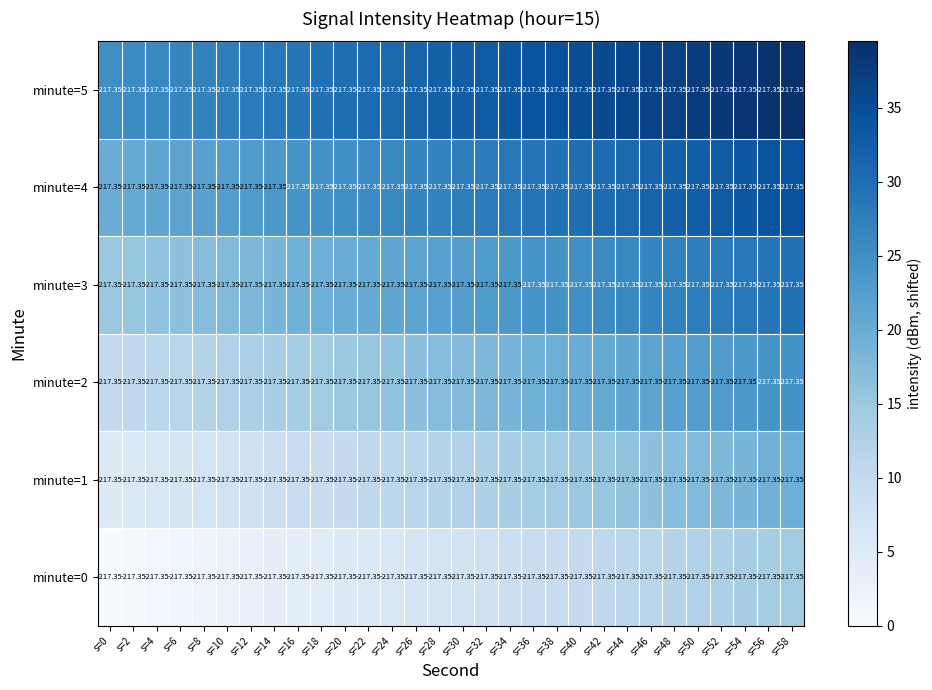

What is the difference between the maximum and minimum values in the minute=2 series?

14.5